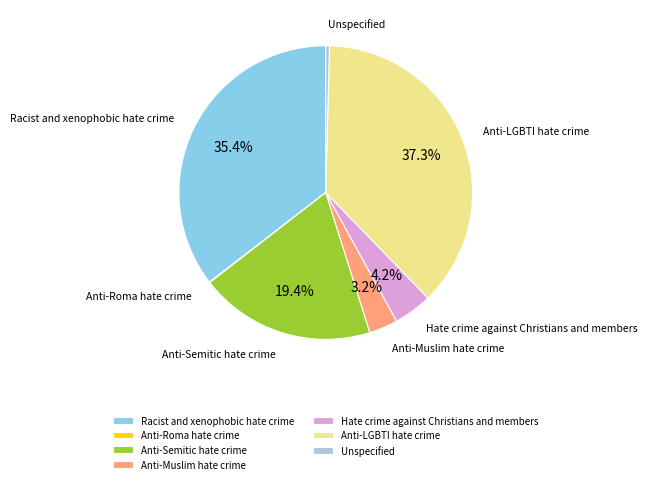

What percentage is NOT represented by Anti-Semitic hate crime?

80.6%